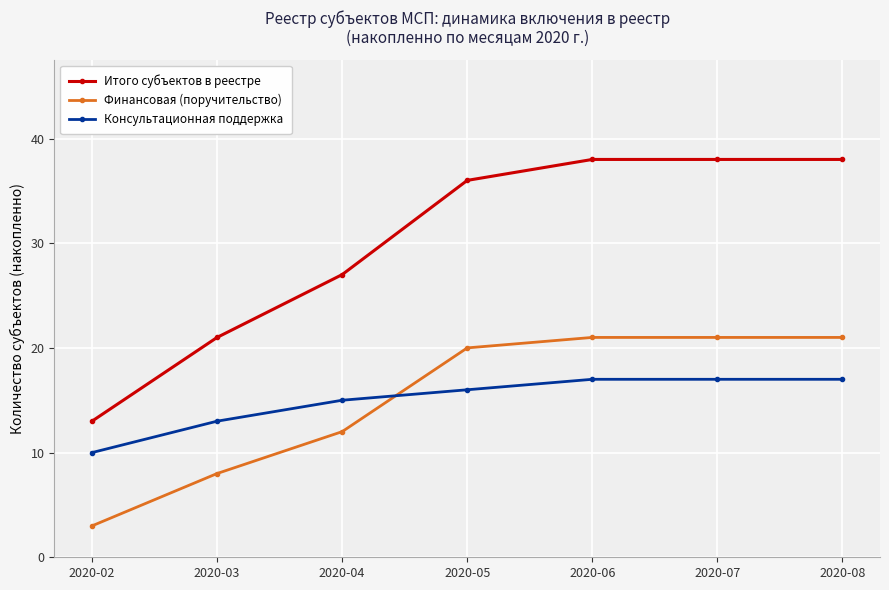

Read the Итого субъектов в реестре value at 2020-08, to the nearest 10.

40